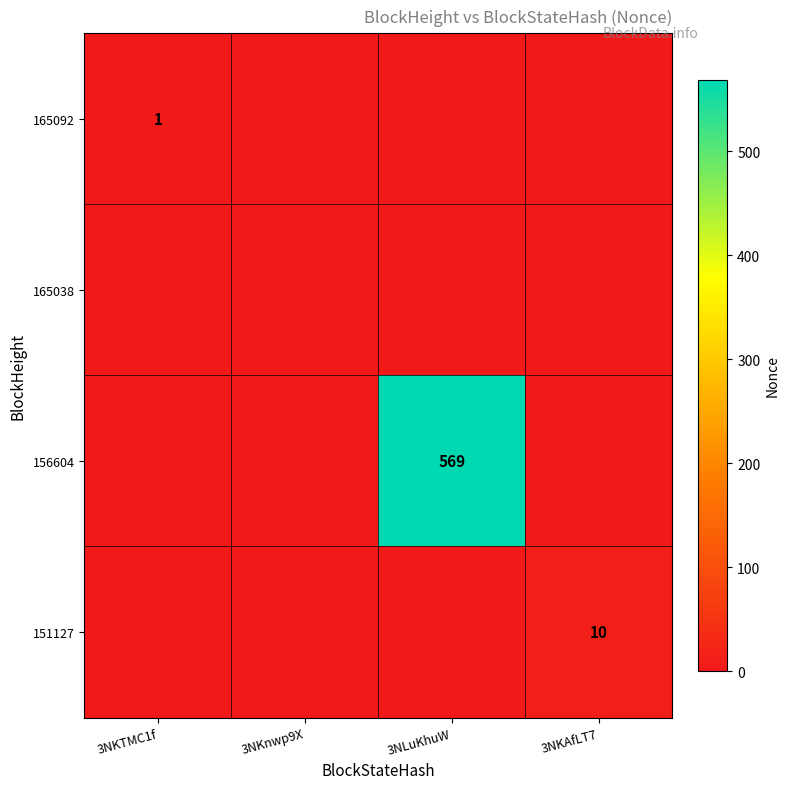

Is it true that 156604 equals -316 at 3NKTMC1f?

False